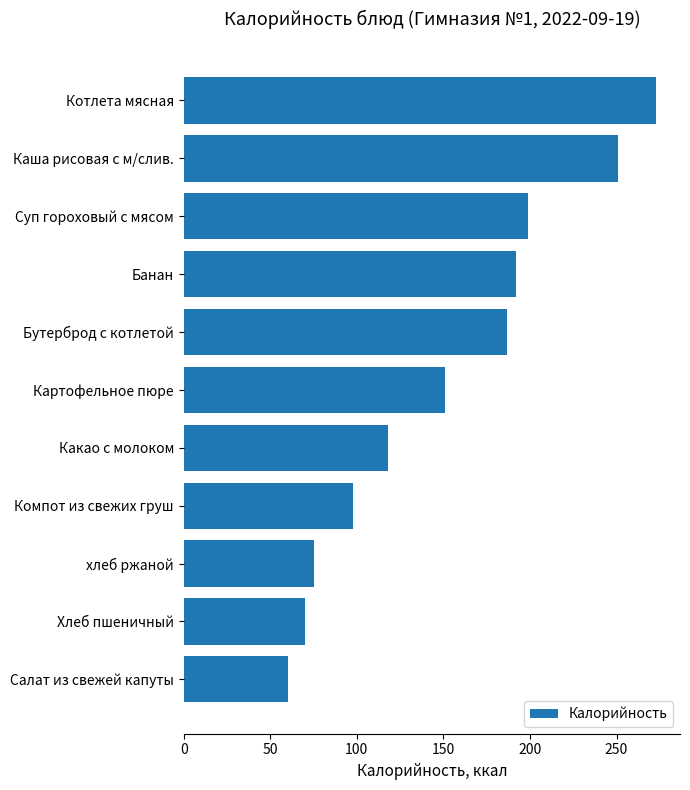

What is the change in value from Каша рисовая с м/слив. to Компот из свежих груш?

-153.0